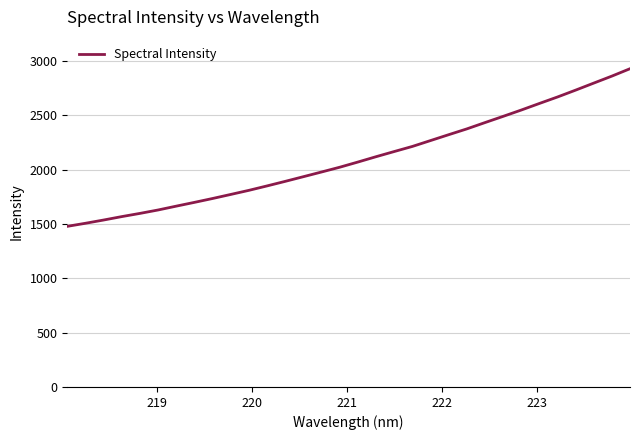

What is the difference between the maximum and minimum values?

1450.8